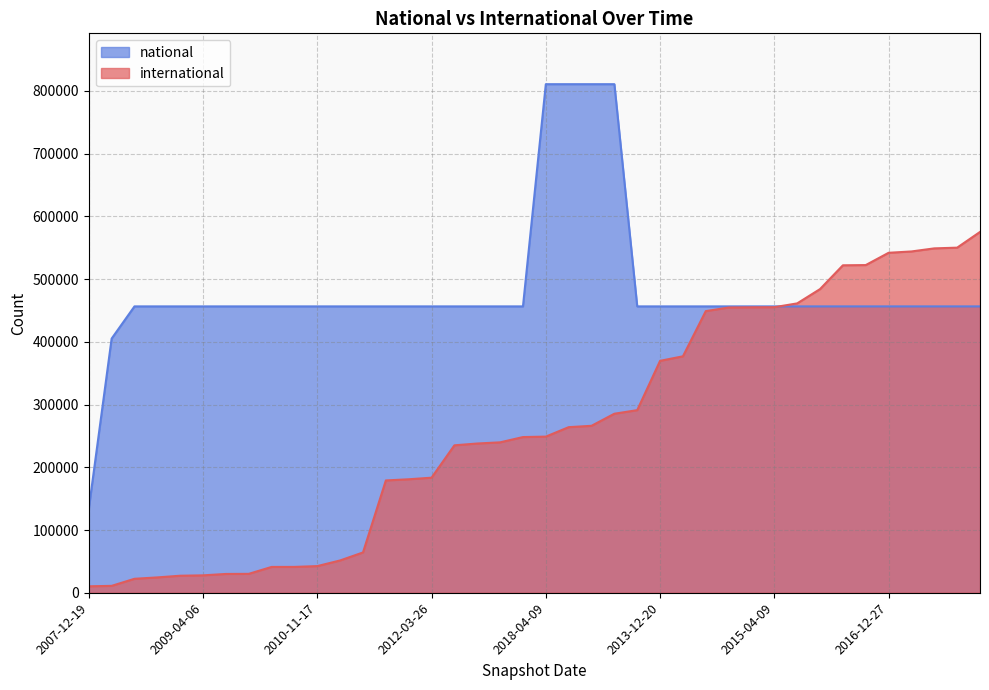

Between 2007-12-19 and 2012-03-26, which is larger?

2012-03-26